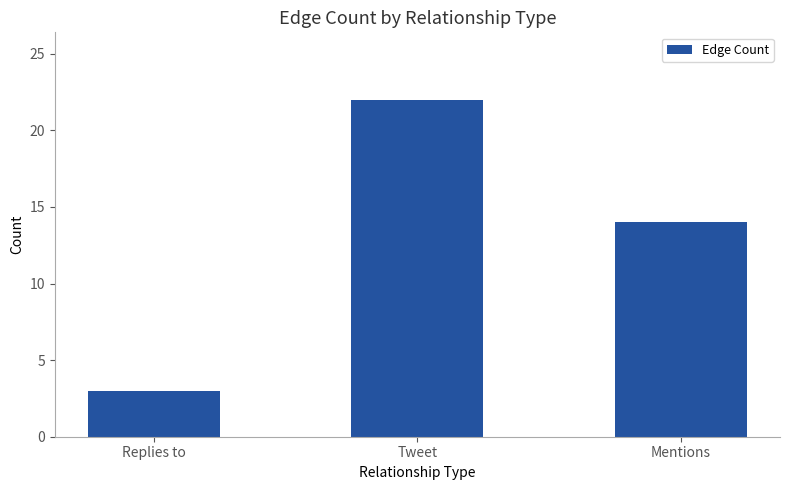

Where does the data first go above 14?

Tweet